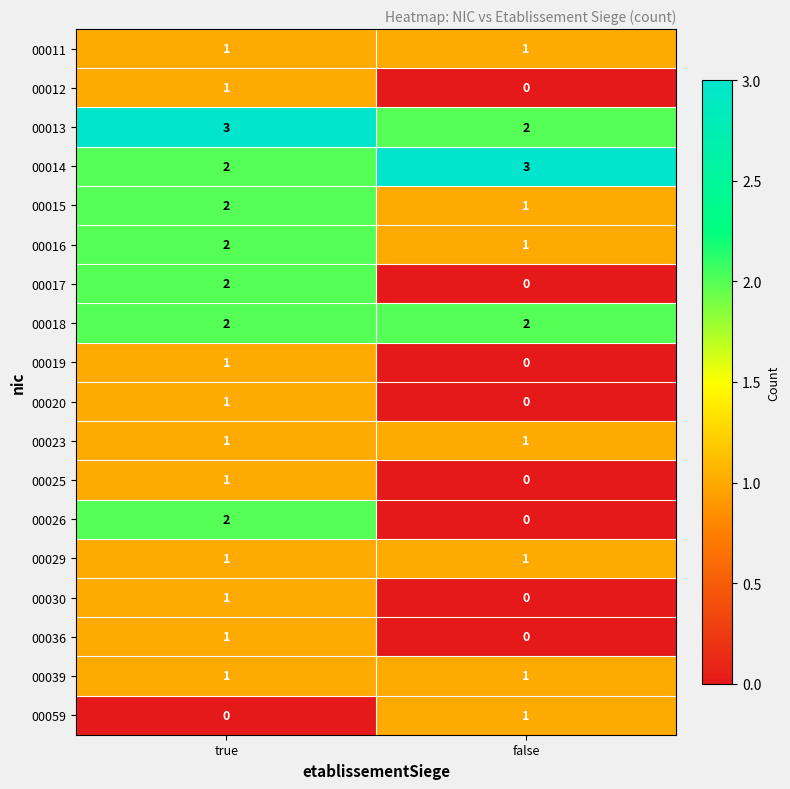

What is the spread (max minus min) of values at false?

3